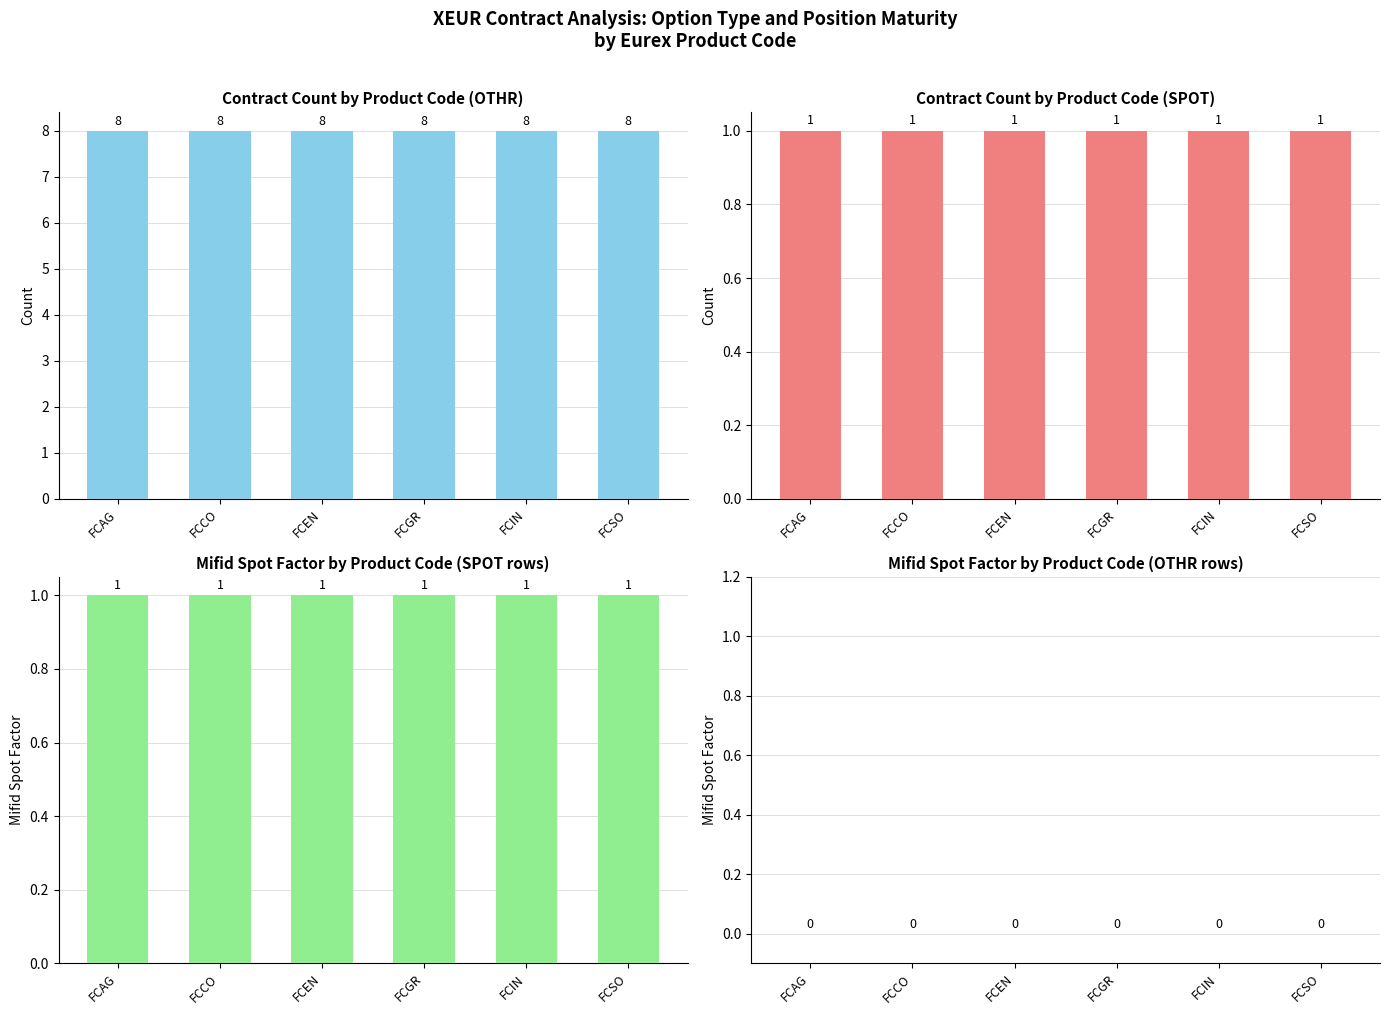

At which category is the sum across all series the highest?

FCAG